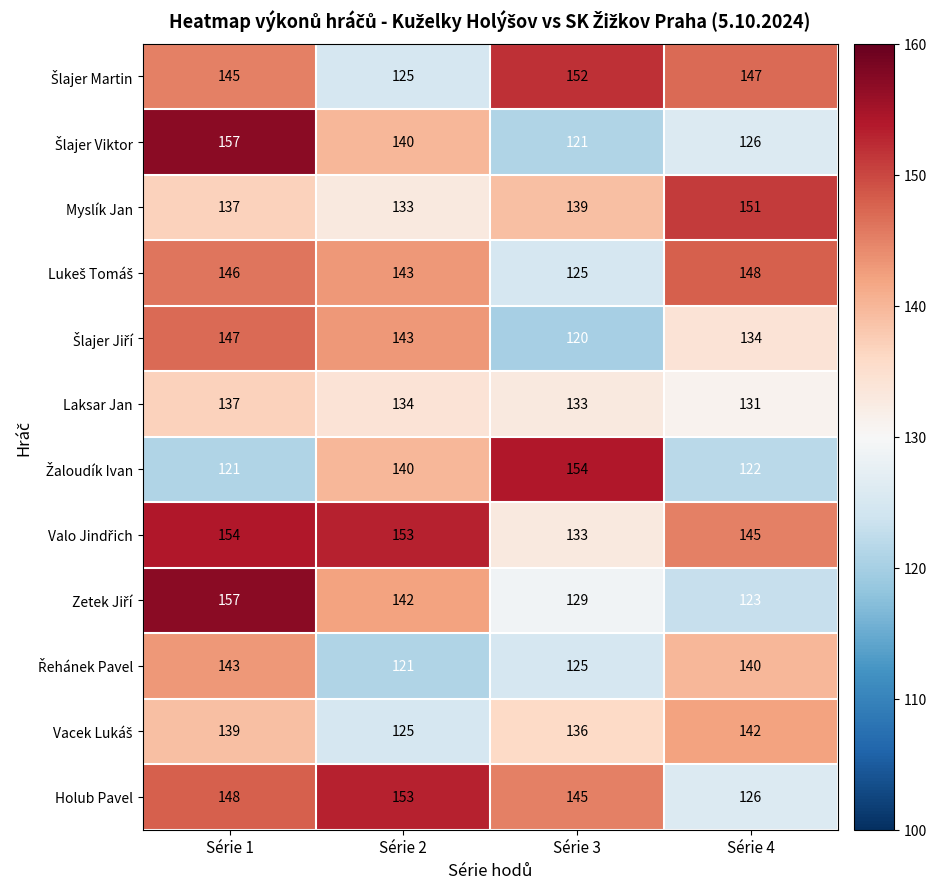

Which category has the lowest value across all series?

Série 3